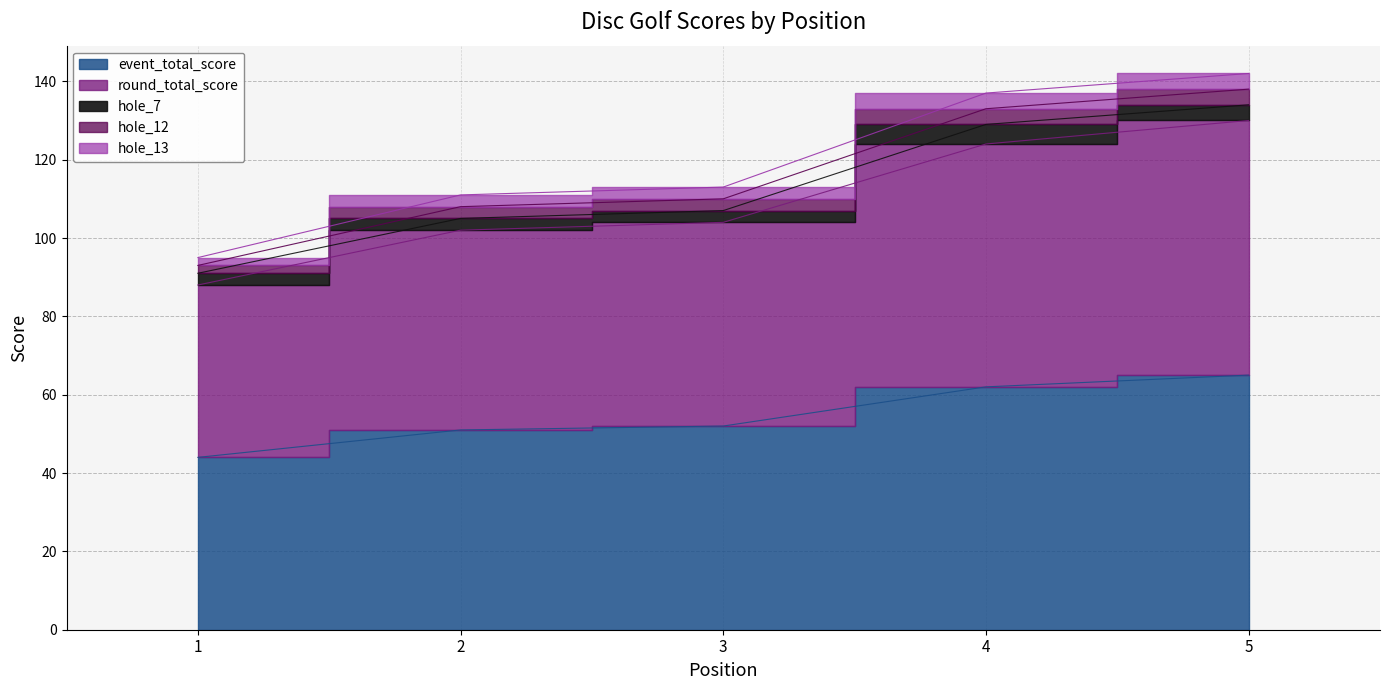

True or false: hole_13 and round_total_score cross at least once.

False